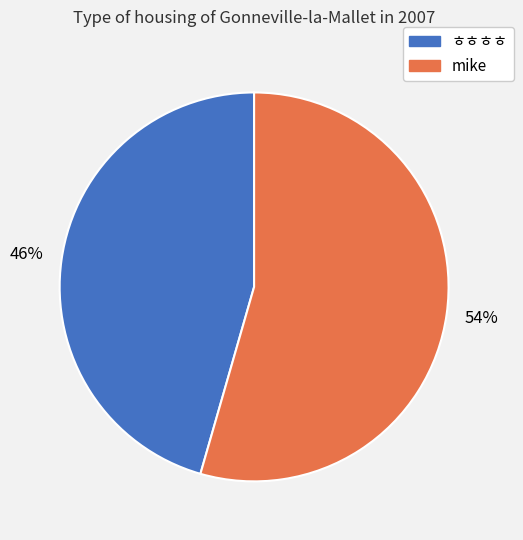

Do mike and ㅎㅎㅎㅎ together represent more than half of the pie?

Yes